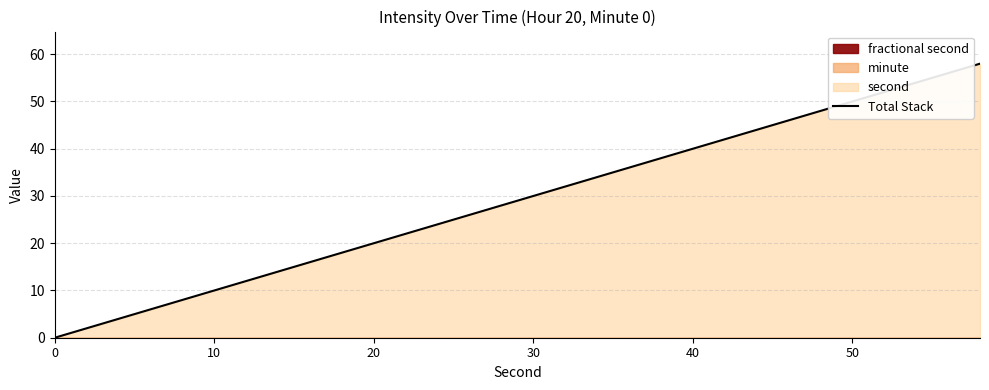

True or false: the data shows 31 at 9.

False